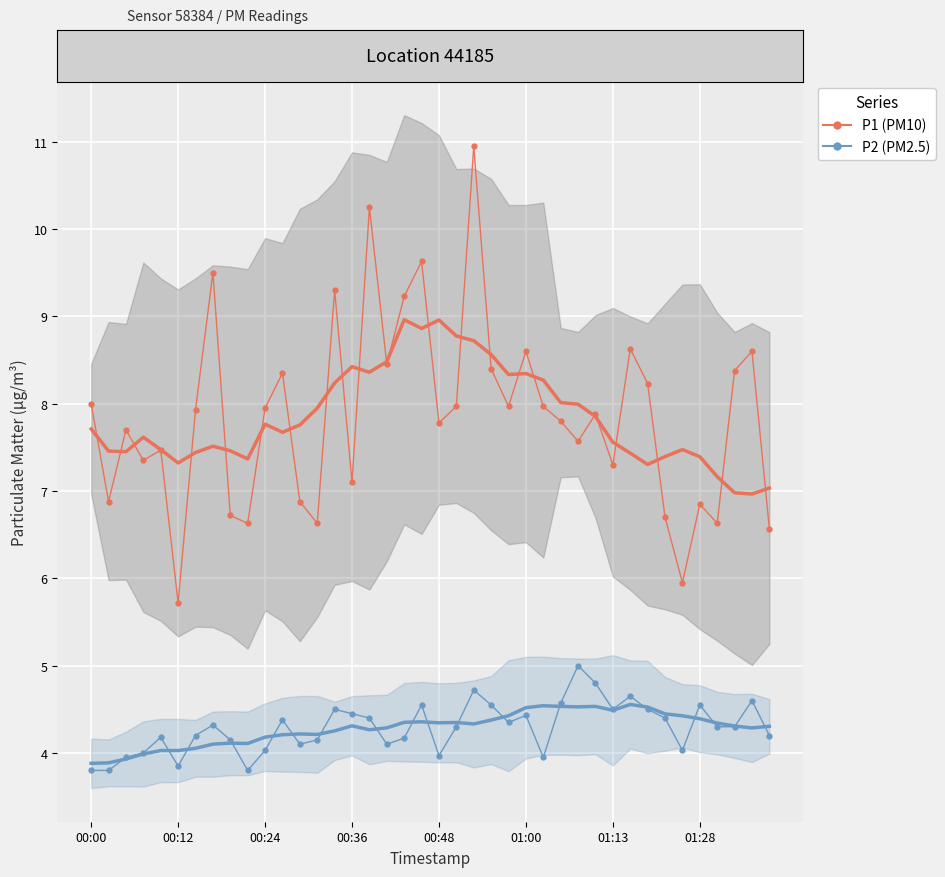

What is the value of the P1 point at the 21st from the left?

7.8